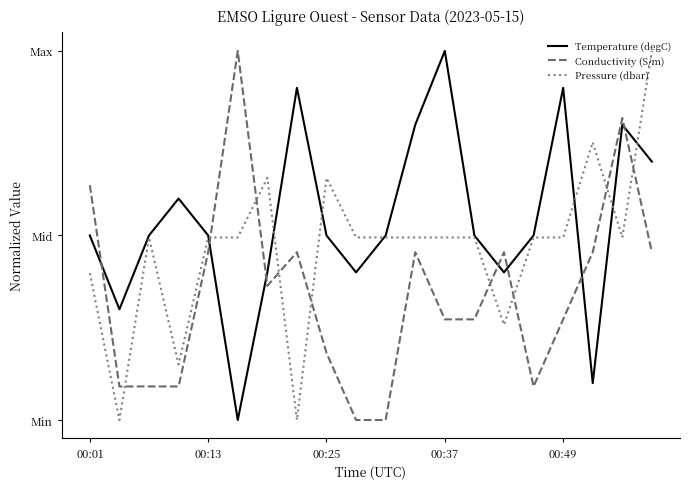

What are all the series names shown in the legend?

Temperature (degC), Conductivity (S/m), Pressure (dbar)